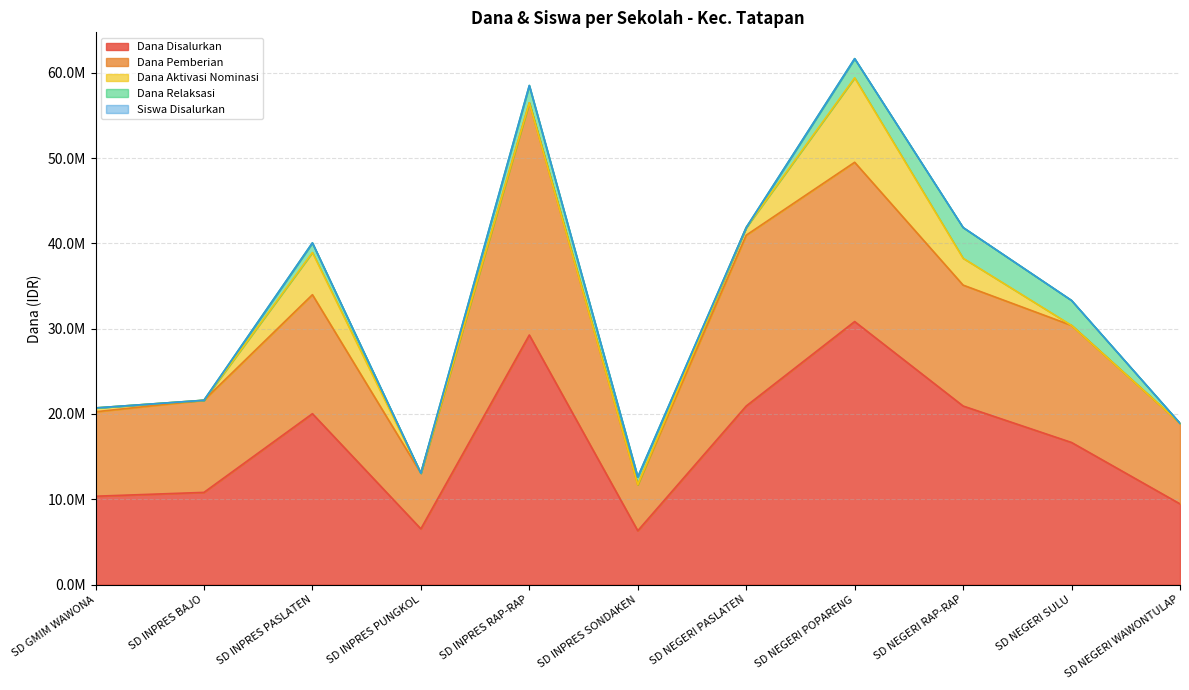

Which series changed the most between SD NEGERI PASLATEN and SD NEGERI SULU?

Dana Pemberian